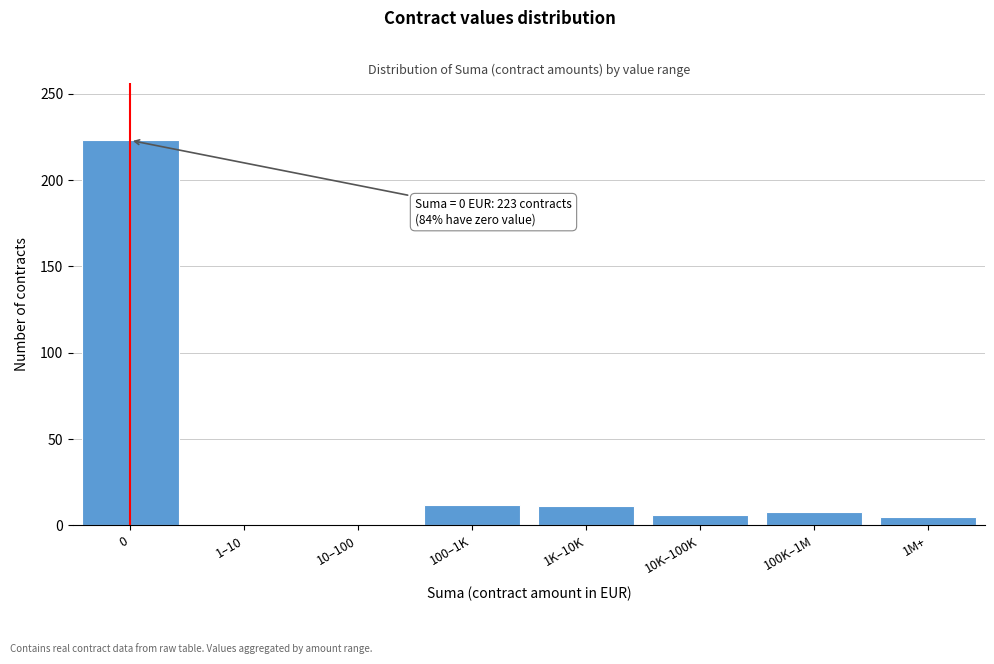

What is the sum of all values?

265